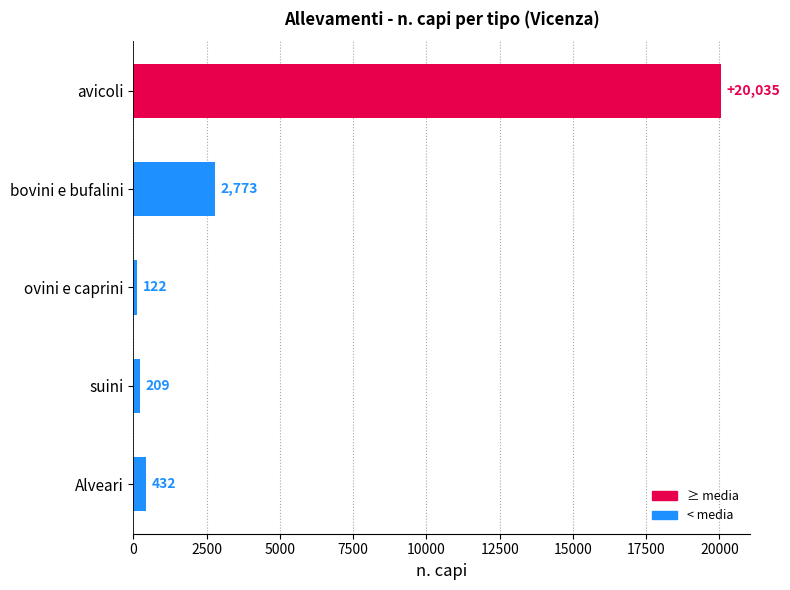

What is the change in value from bovini e bufalini to ovini e caprini?

-2651